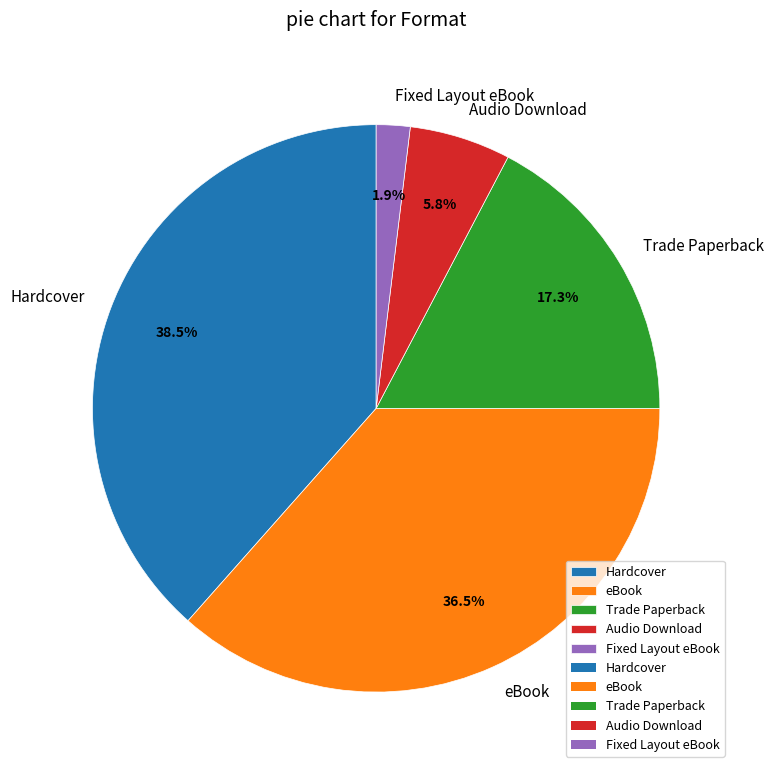

To the nearest percent, what is the difference between the largest and smallest slice percentages?

37%